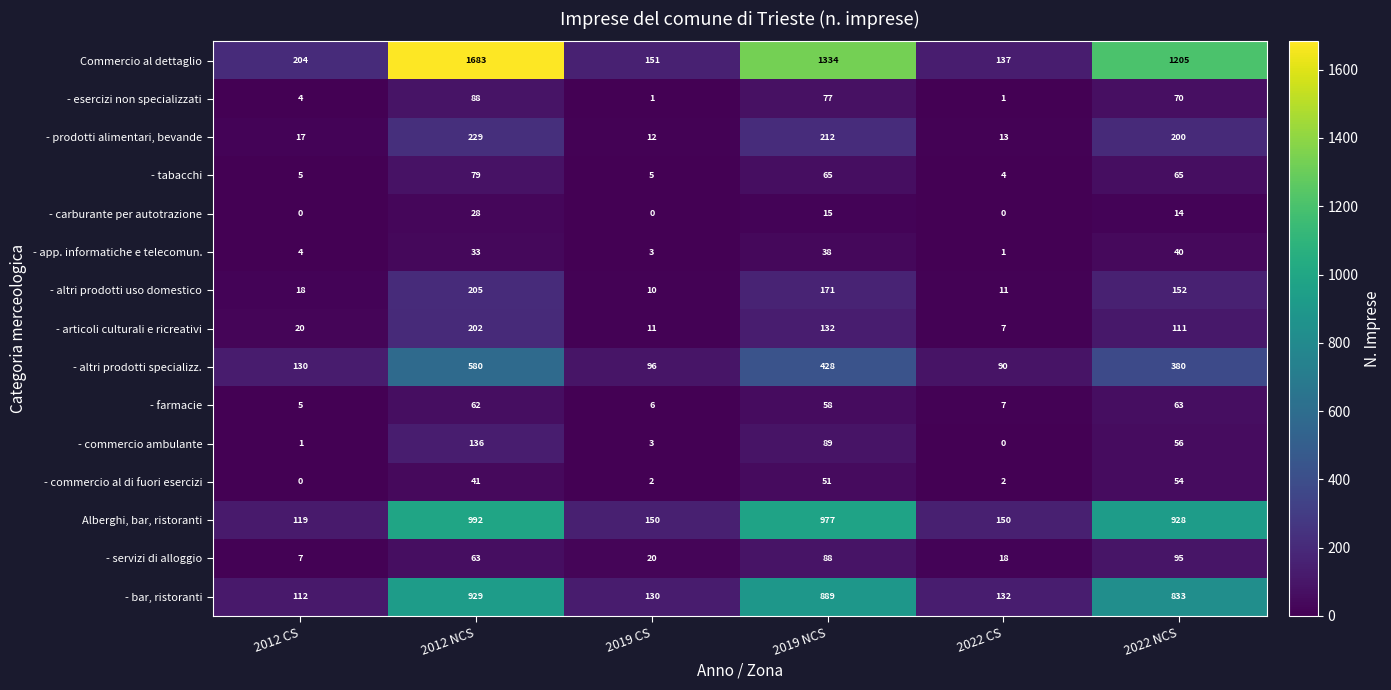

At which label does Alberghi, bar, ristoranti first exceed 928?

2012 NCS